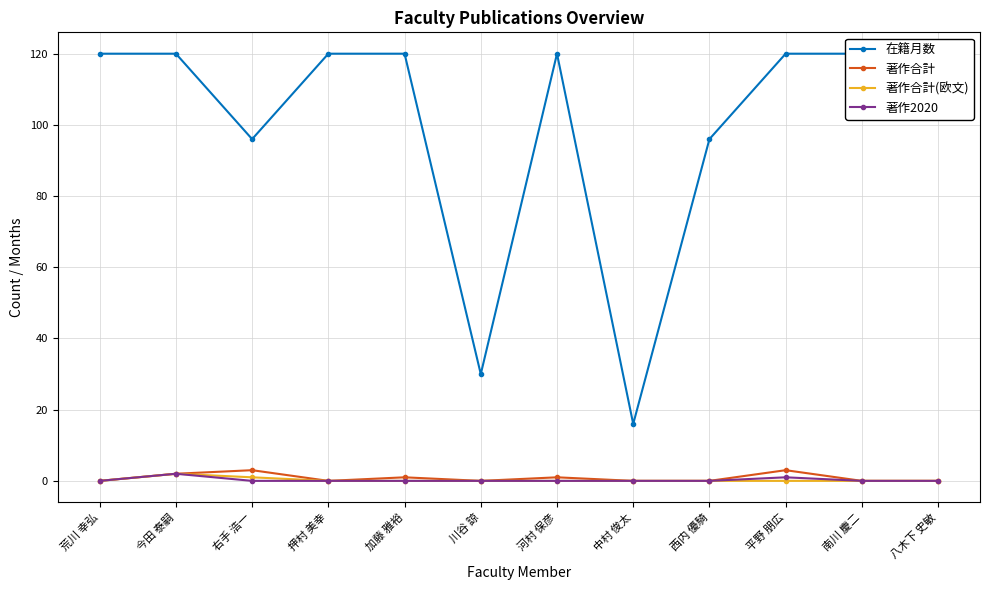

What is the spread (max minus min) of values at 押村 美幸?

120